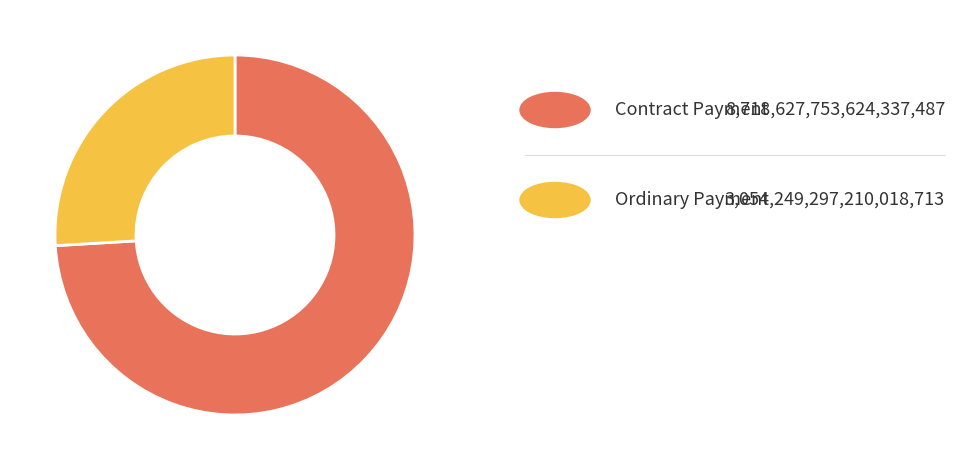

Does any single category account for the majority?

Yes